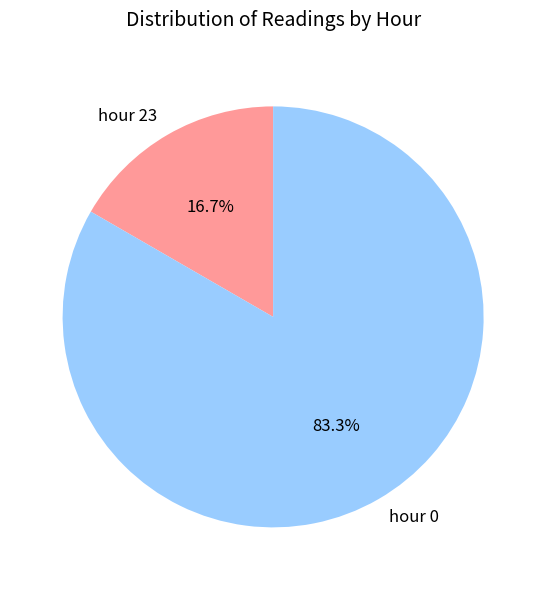

How many segments does this pie chart have?

2